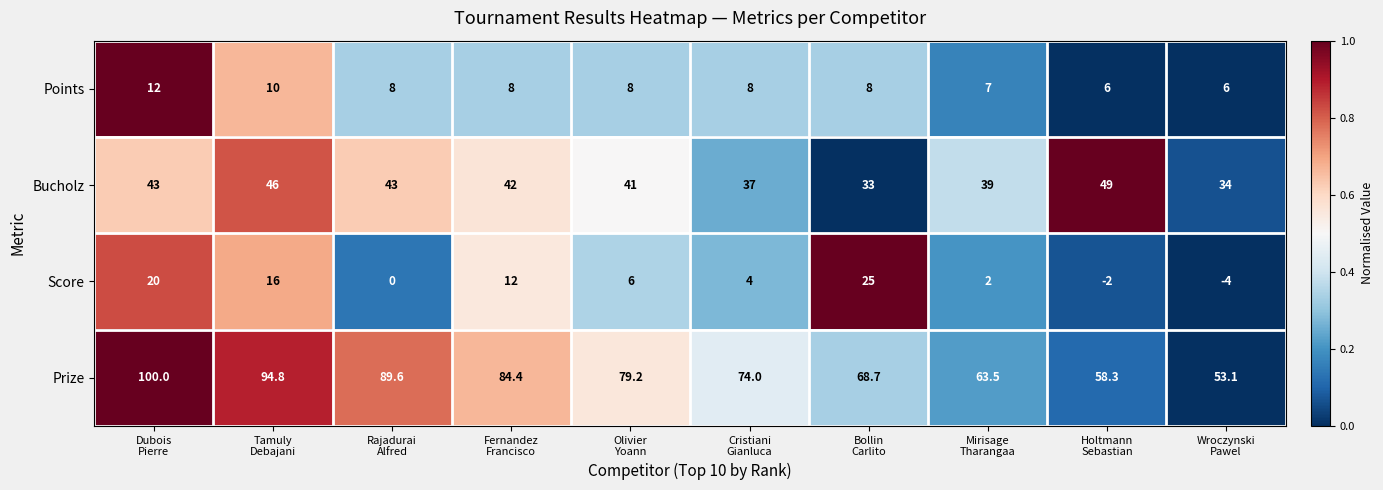

List the series in order of their peak value, highest first.

Prize, Bucholz, Score, Points